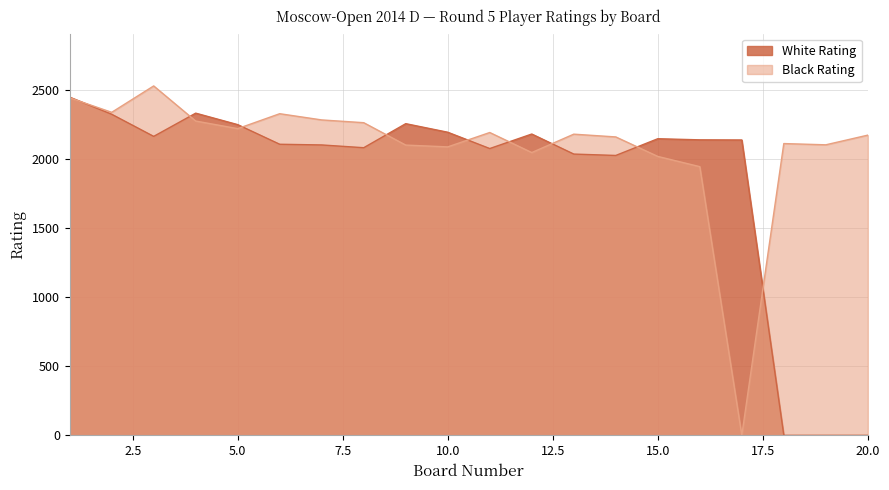

Between which two adjacent categories do Black Rating and White Rating first intersect?

1 and 2